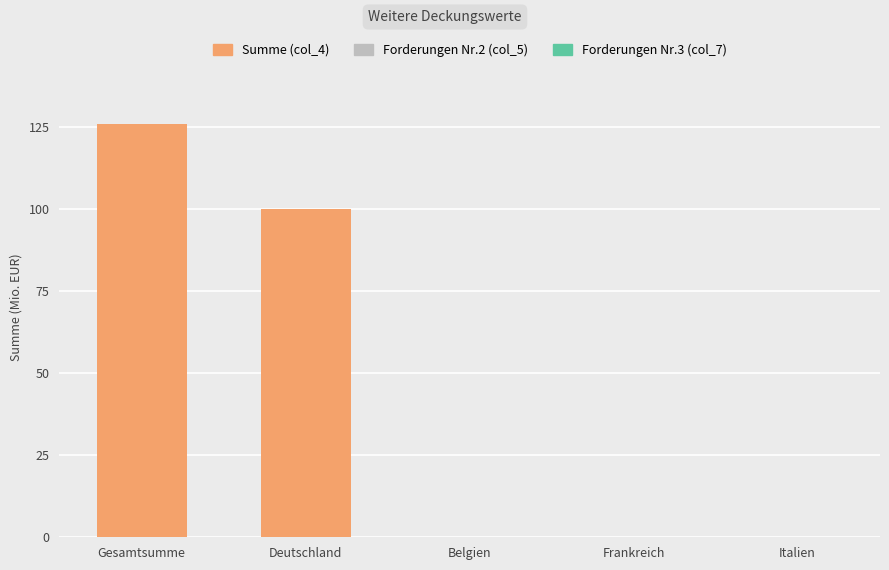

At which label is the value closest to 63?

Deutschland